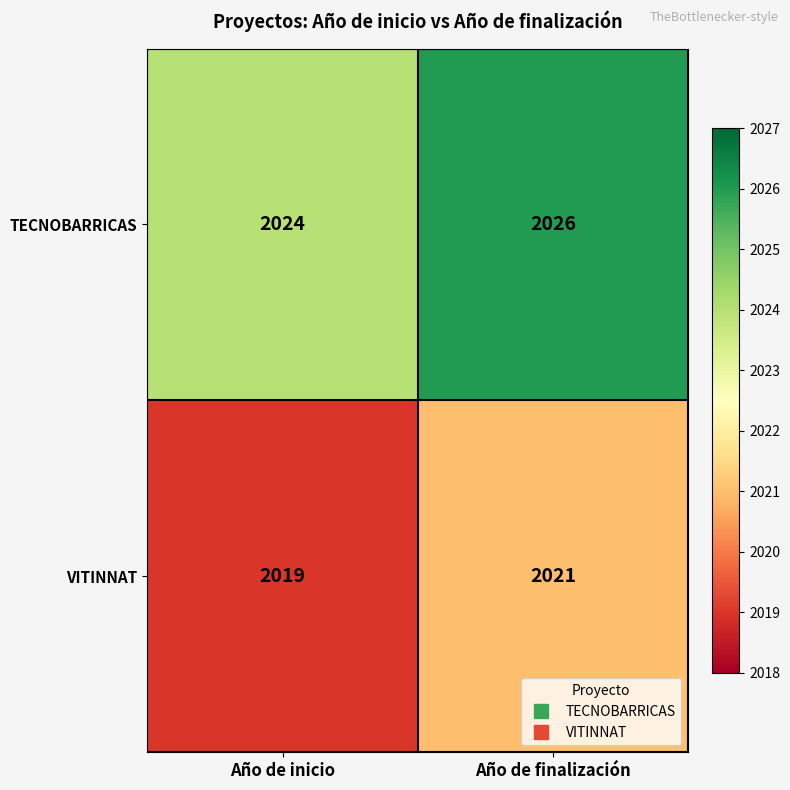

What is the spread (max minus min) of values at Año de finalización?

5